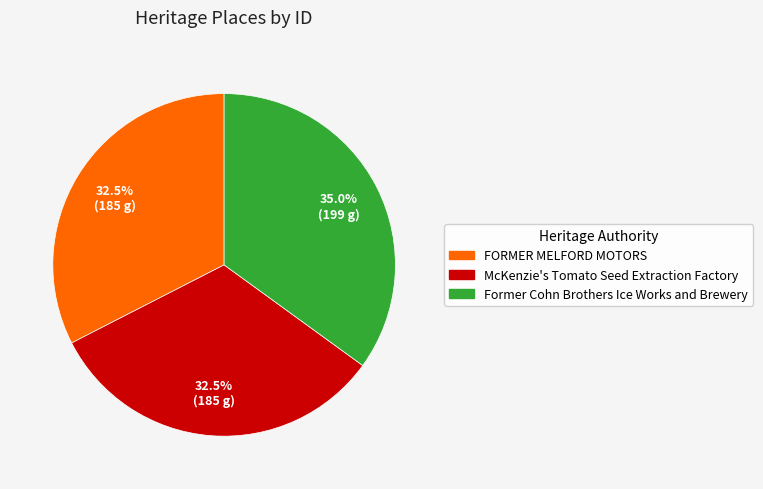

What percentage is NOT represented by Former Cohn Brothers Ice Works and Brewery?

65.0%